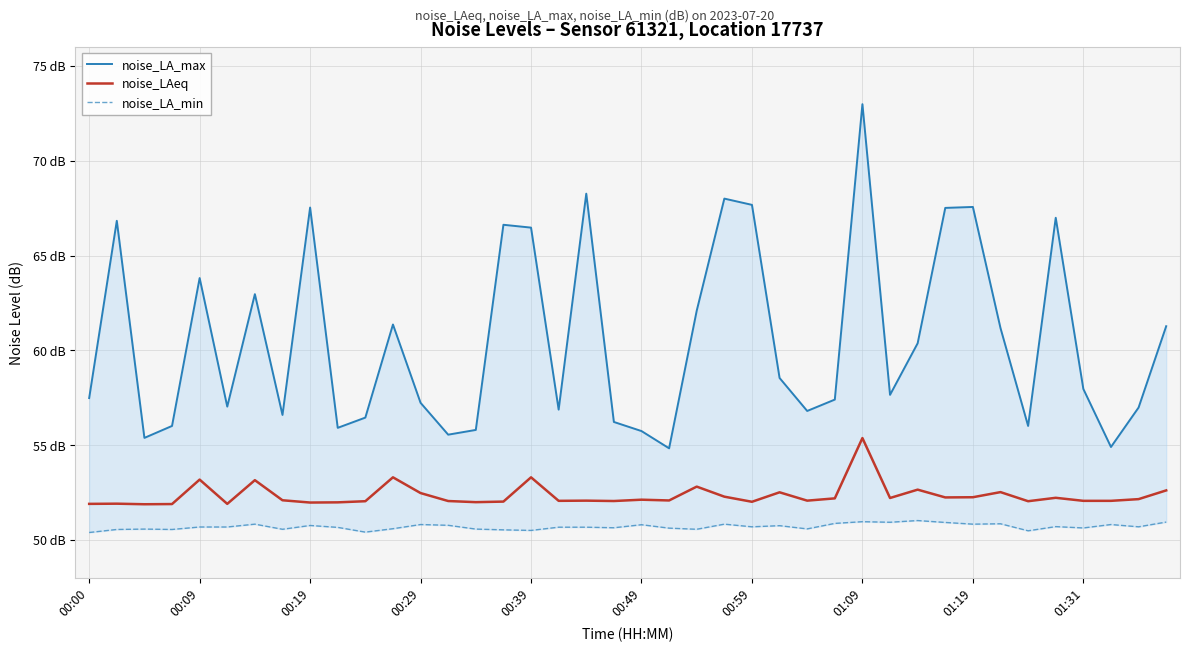

Which label corresponds to the smallest value in the chart?

00:00